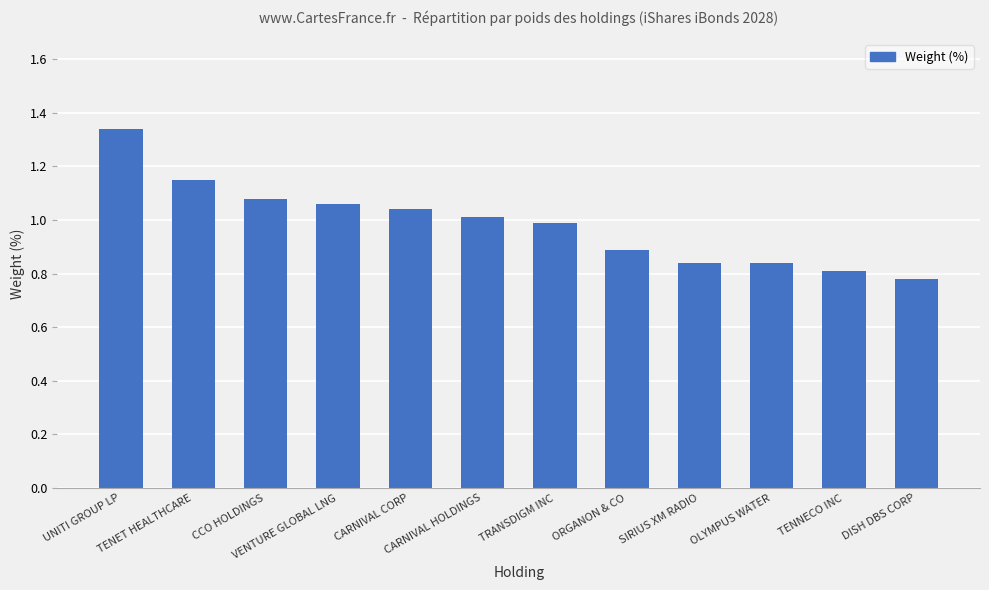

Count the number of data series in this chart.

1